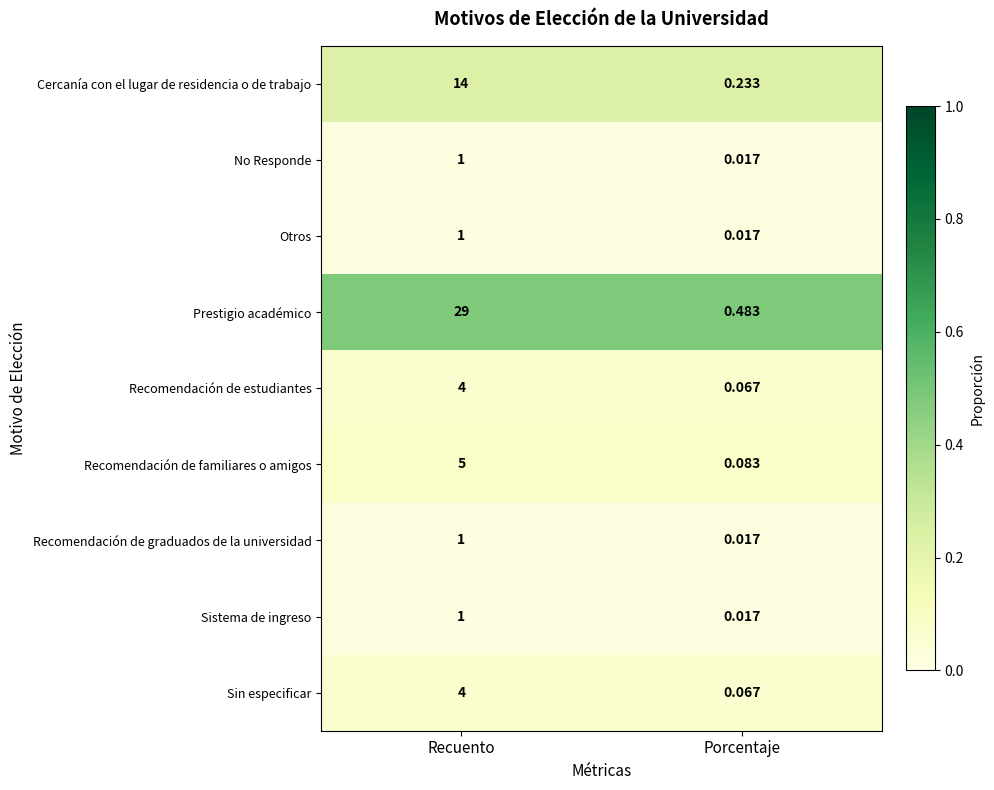

Which series has the largest total across all categories?

Prestigio académico